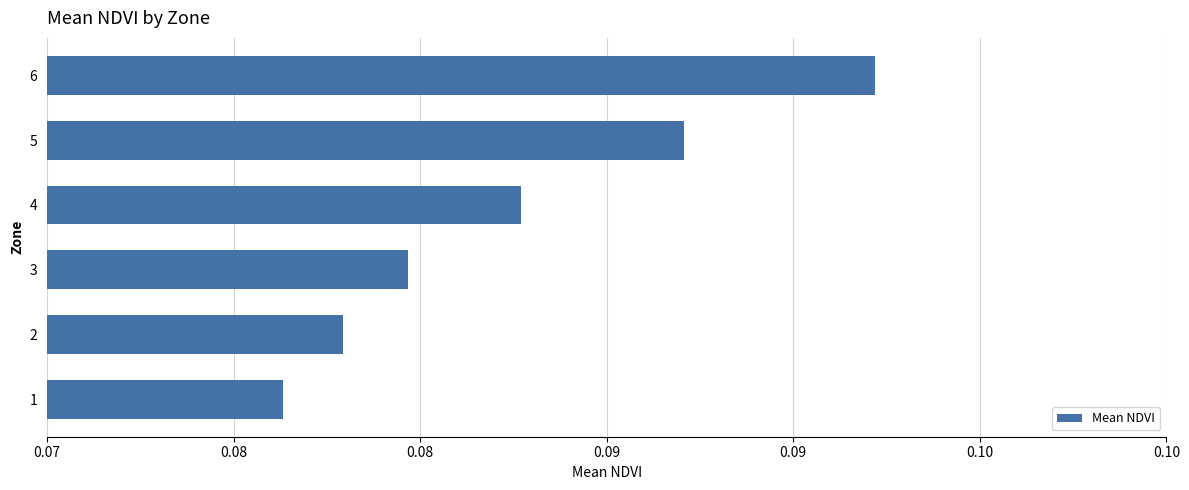

Are the bars horizontal?

Yes